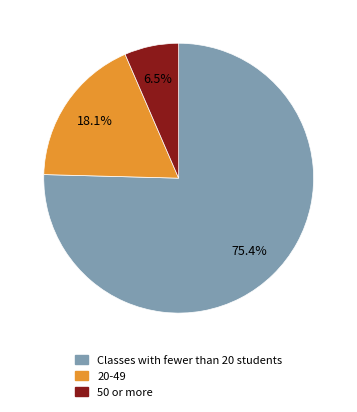

Is there any slice that represents more than half of the pie?

Yes